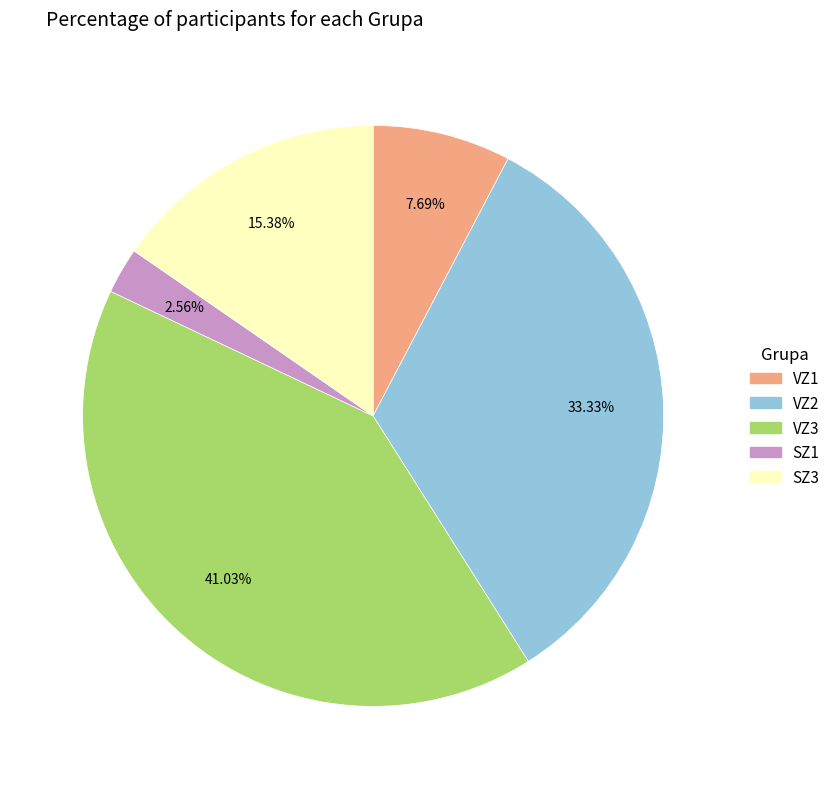

Is there a majority slice in this chart?

No